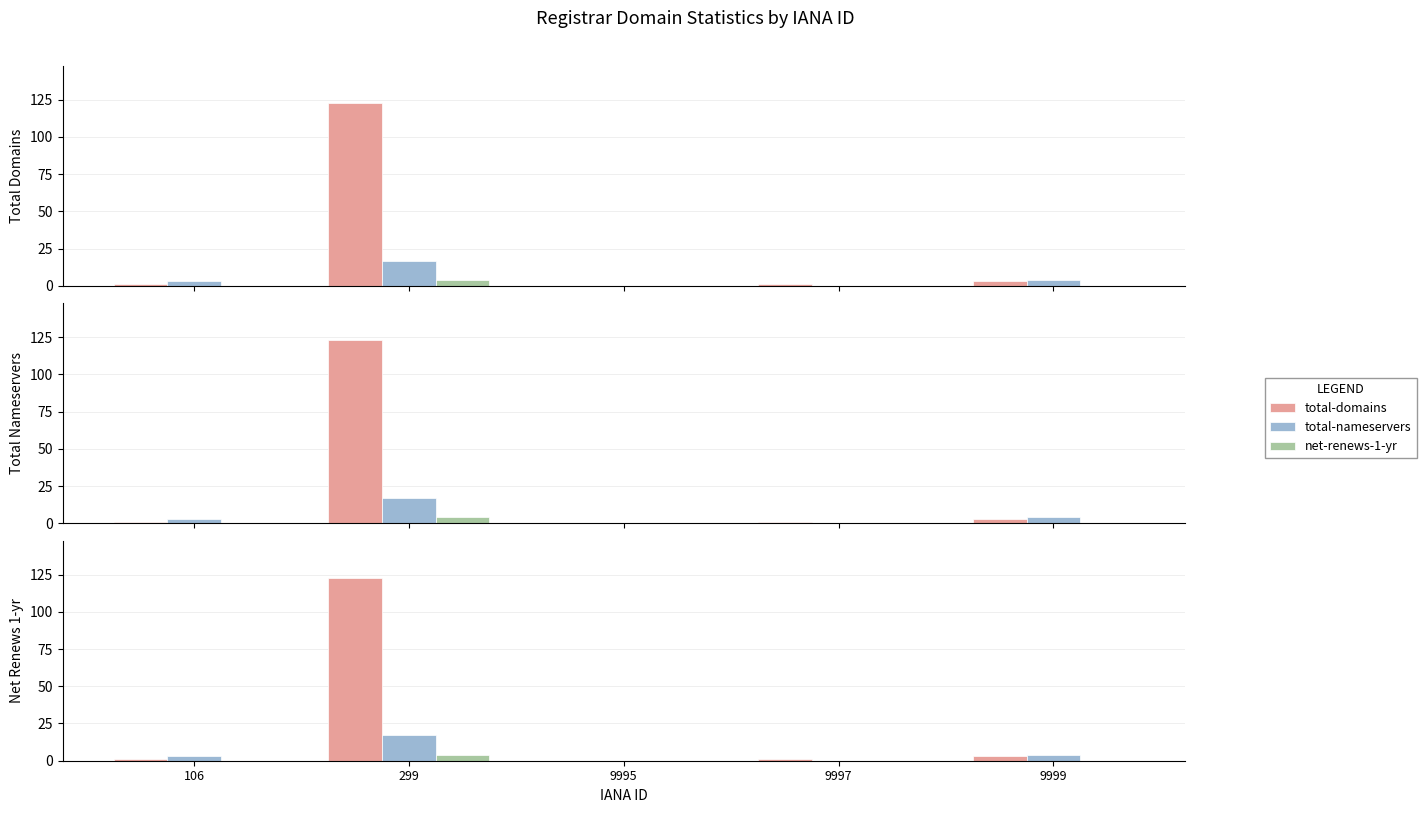

True or false: total-domains has a value of 183 at 299.

False